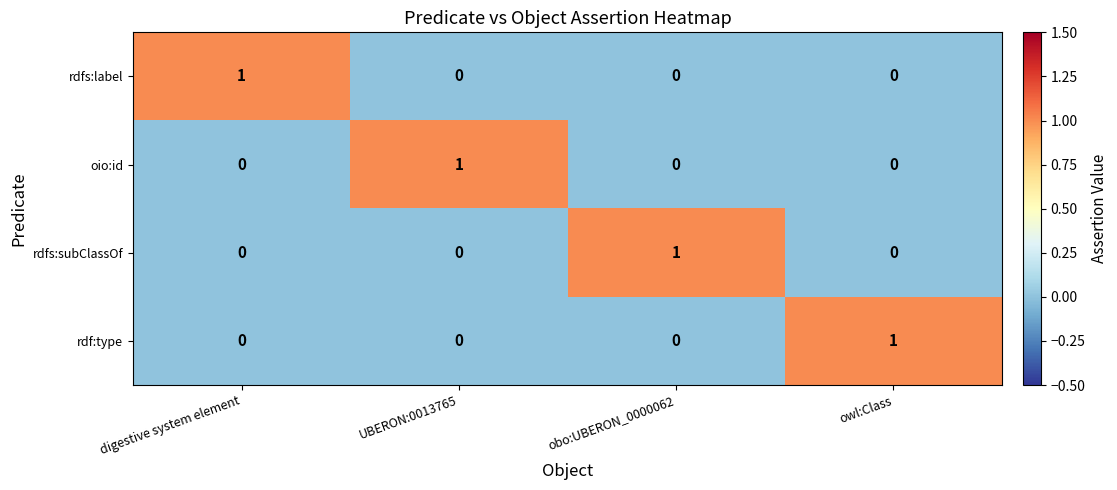

True or false: rdf:type has a value of 2 at owl:Class.

False